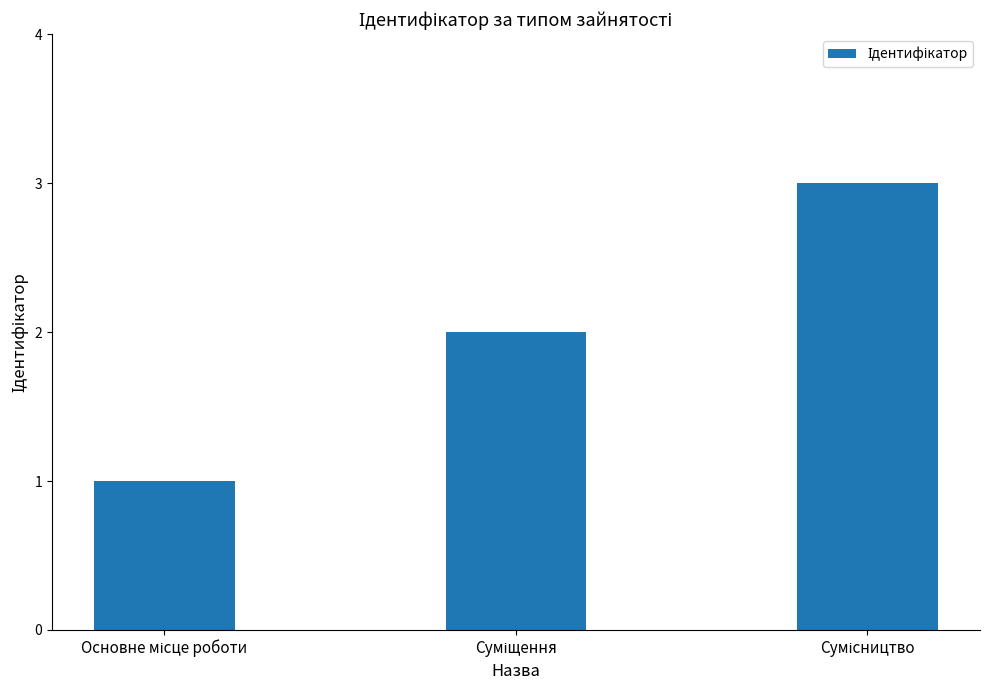

What is the sum of all values?

6